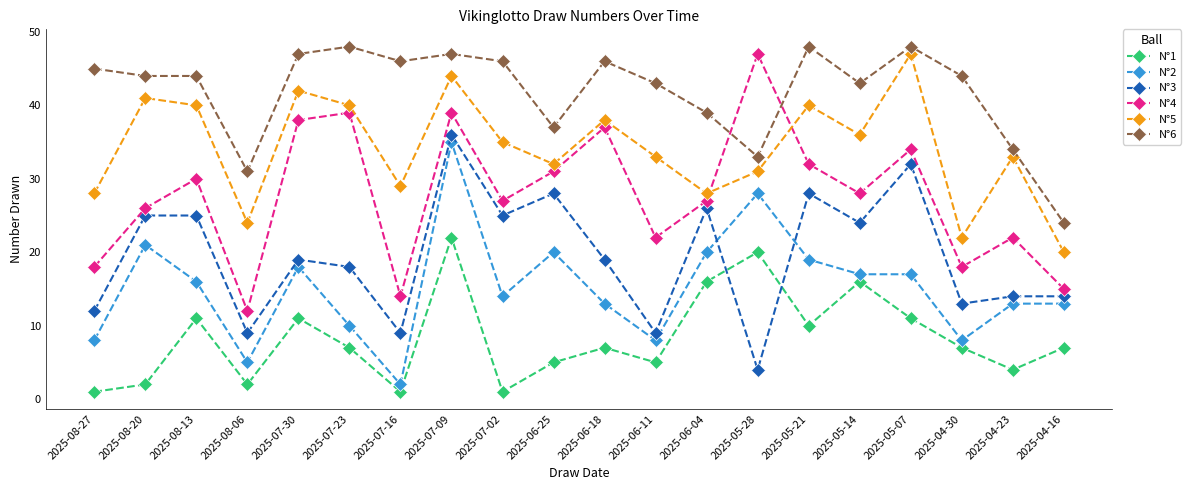

At which category does N°3 reach its first local valley?

2025-08-06